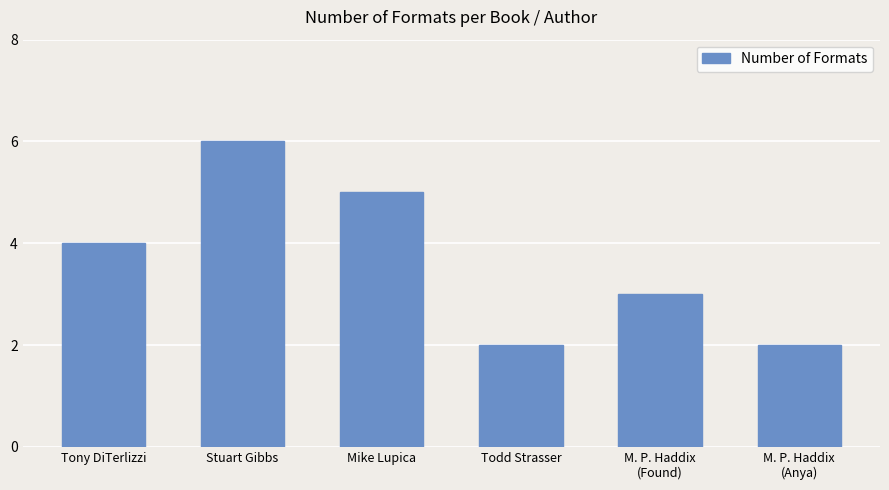

The chart shows a value of 3 at M. P. Haddix
(Anya). True or false?

False